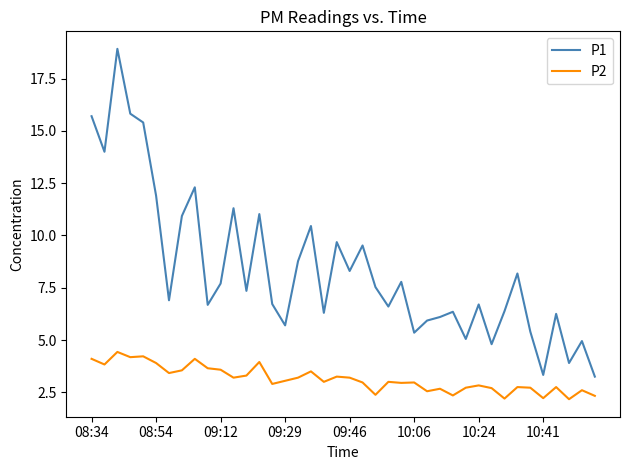

Which series has the largest total across all categories?

P1